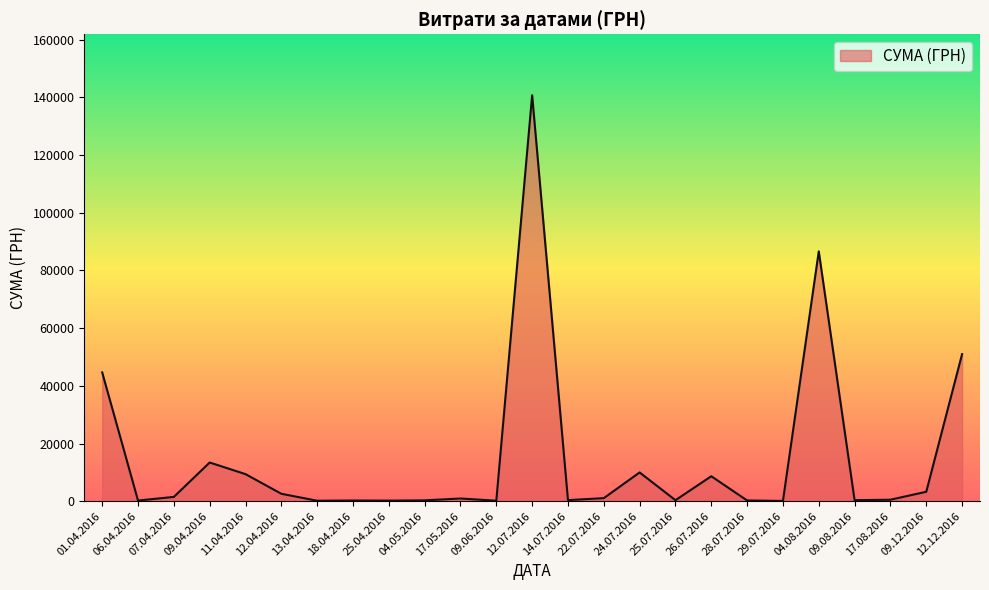

What is the greatest value displayed?

140706.2